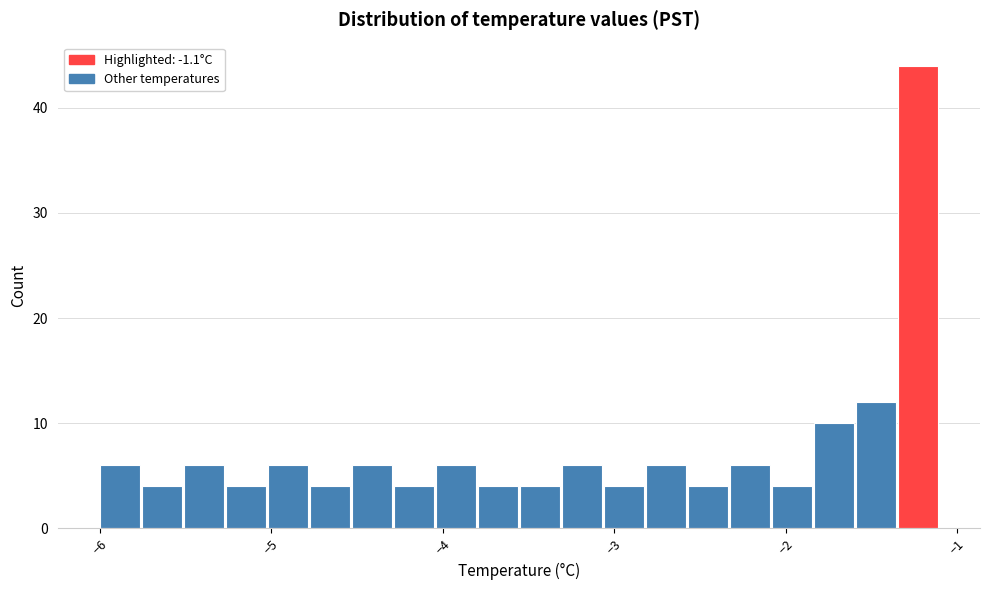

Read against the x-axis, roughly where is the centre of the tallest bar?

-1.2